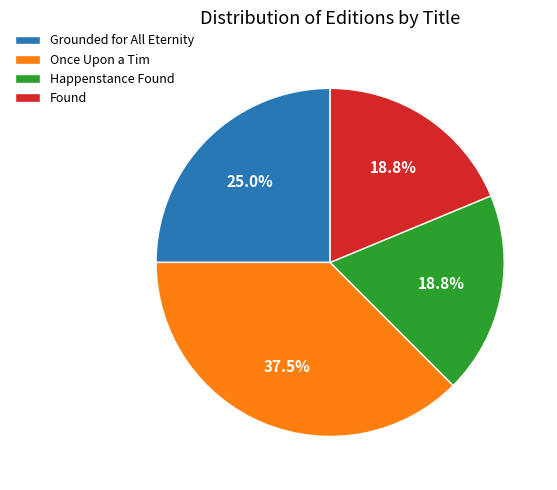

Do Grounded for All Eternity and Found together represent more than half of the pie?

No